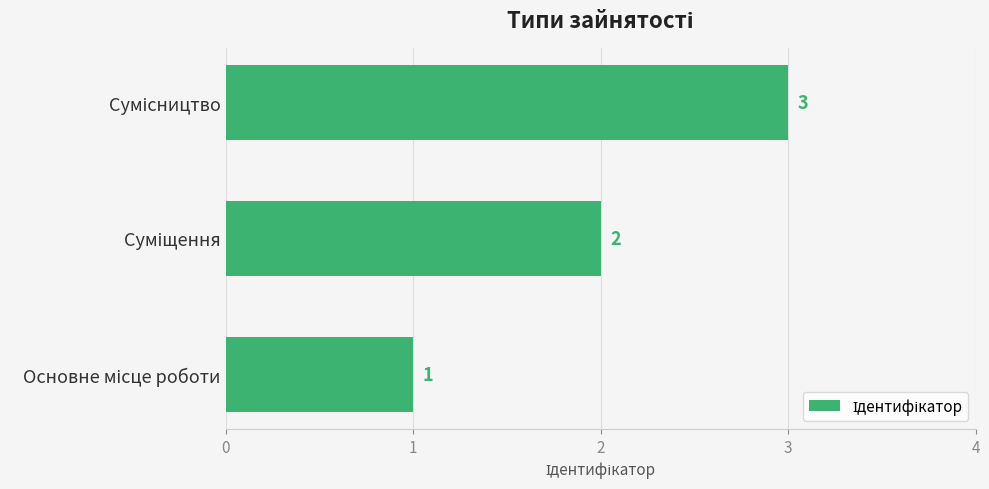

What is the maximum value shown in the chart?

3